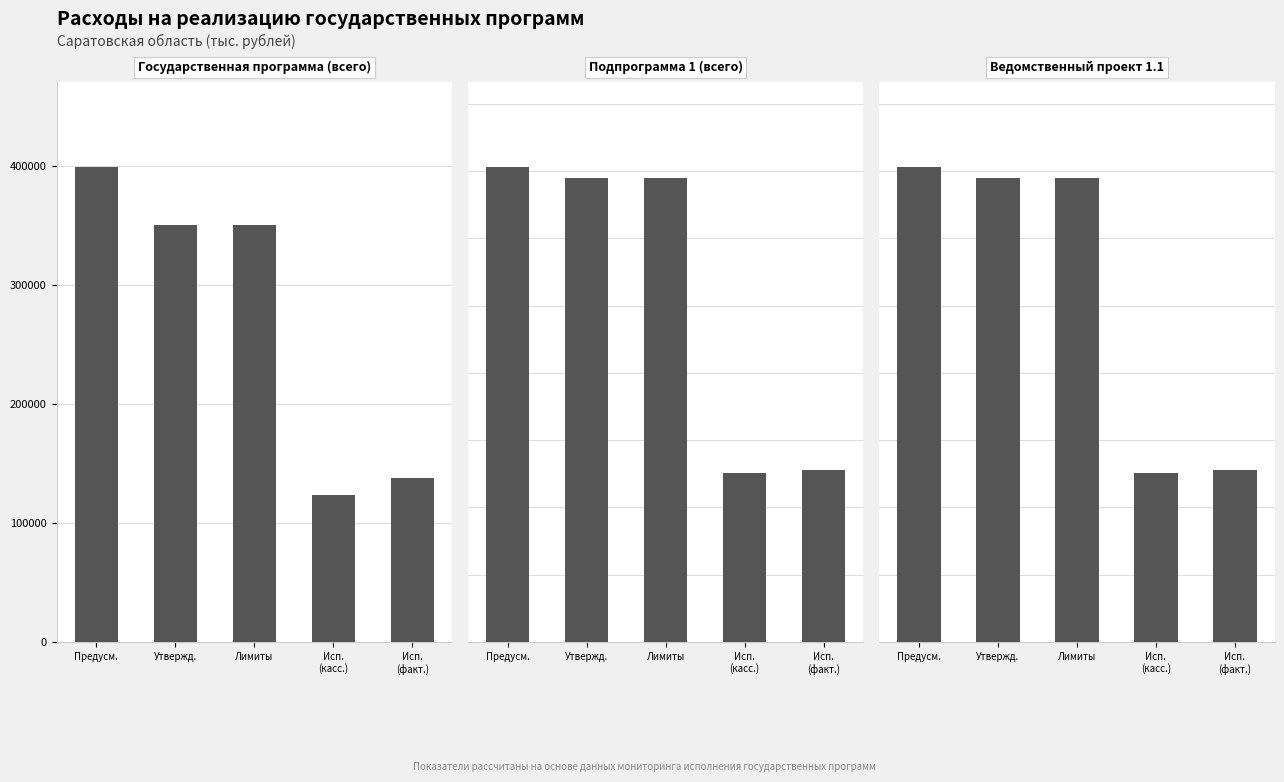

What is the highest value of the Ведомственный проект 1.1 series?

70558.2